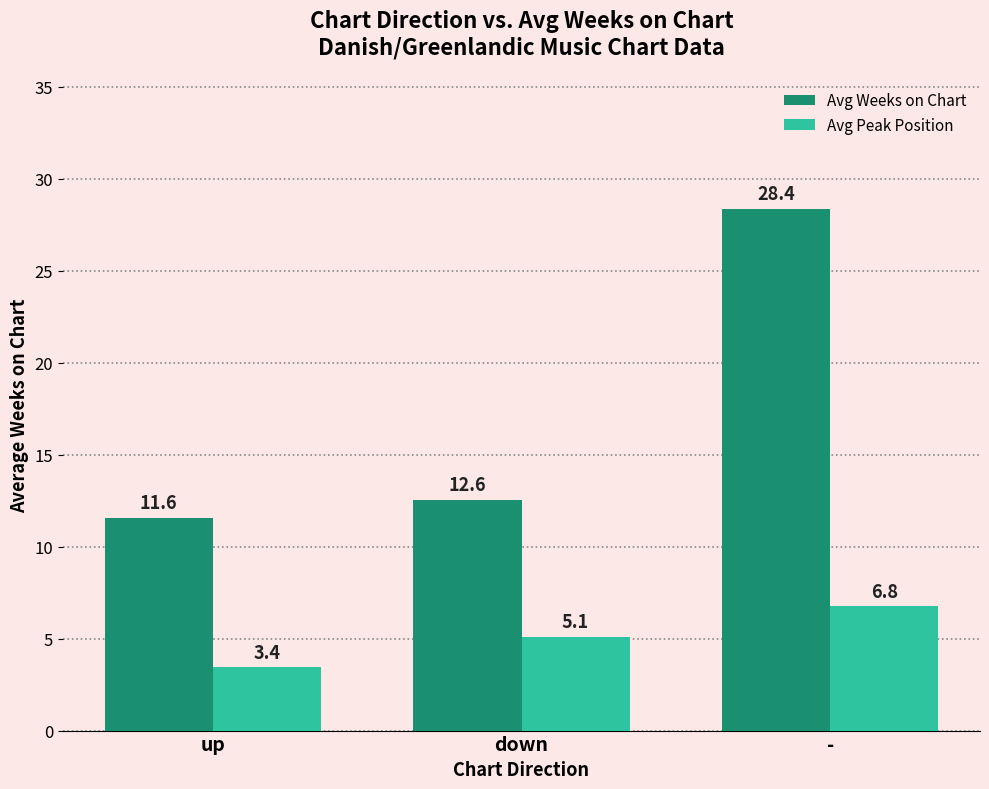

What is the difference between the Avg Weeks on Chart values at - and down?

15.8